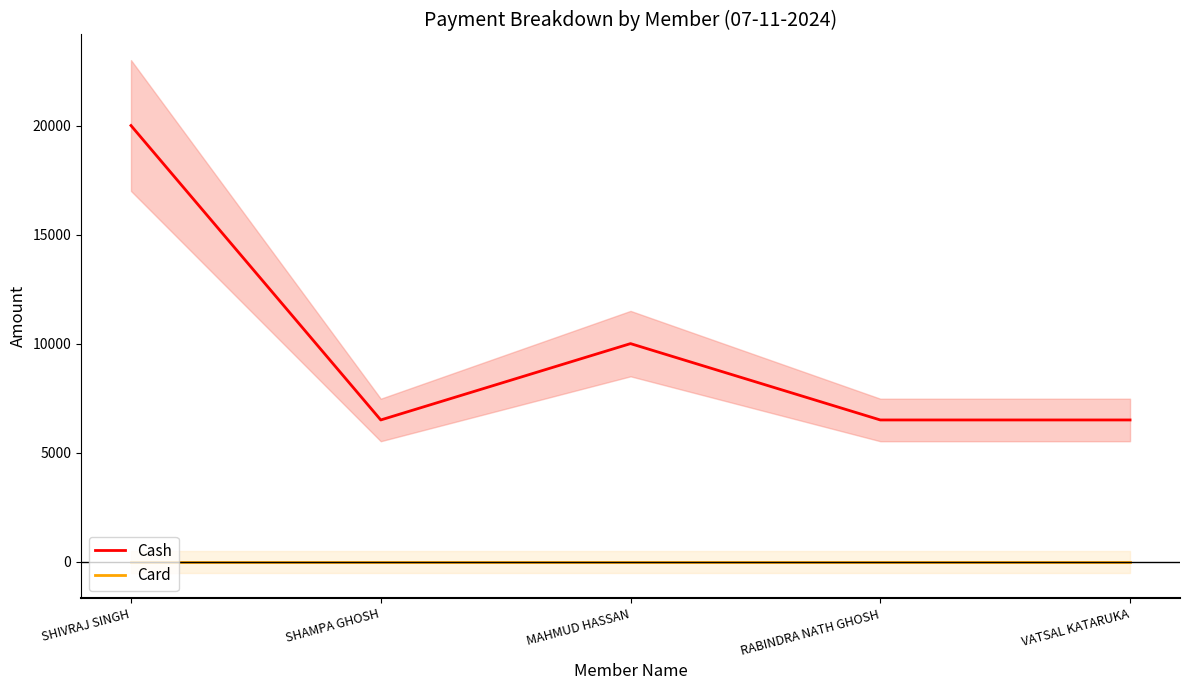

How many lines are shown in the chart?

2